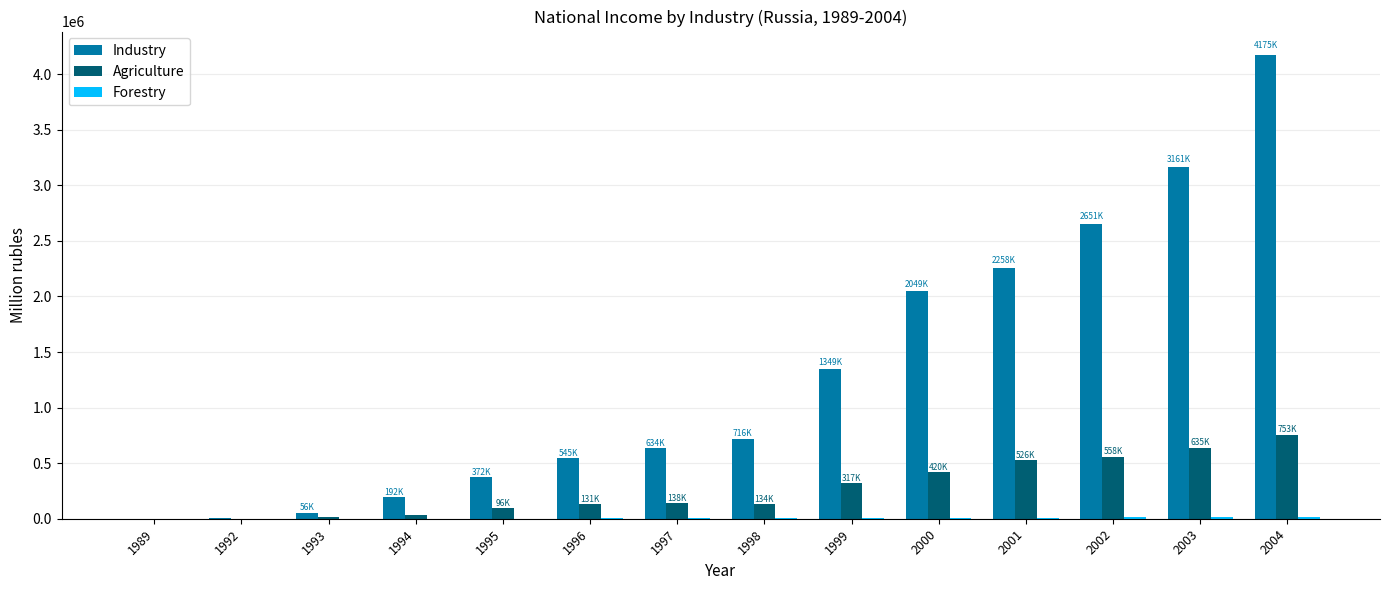

Which series has the largest total across all categories?

Industry